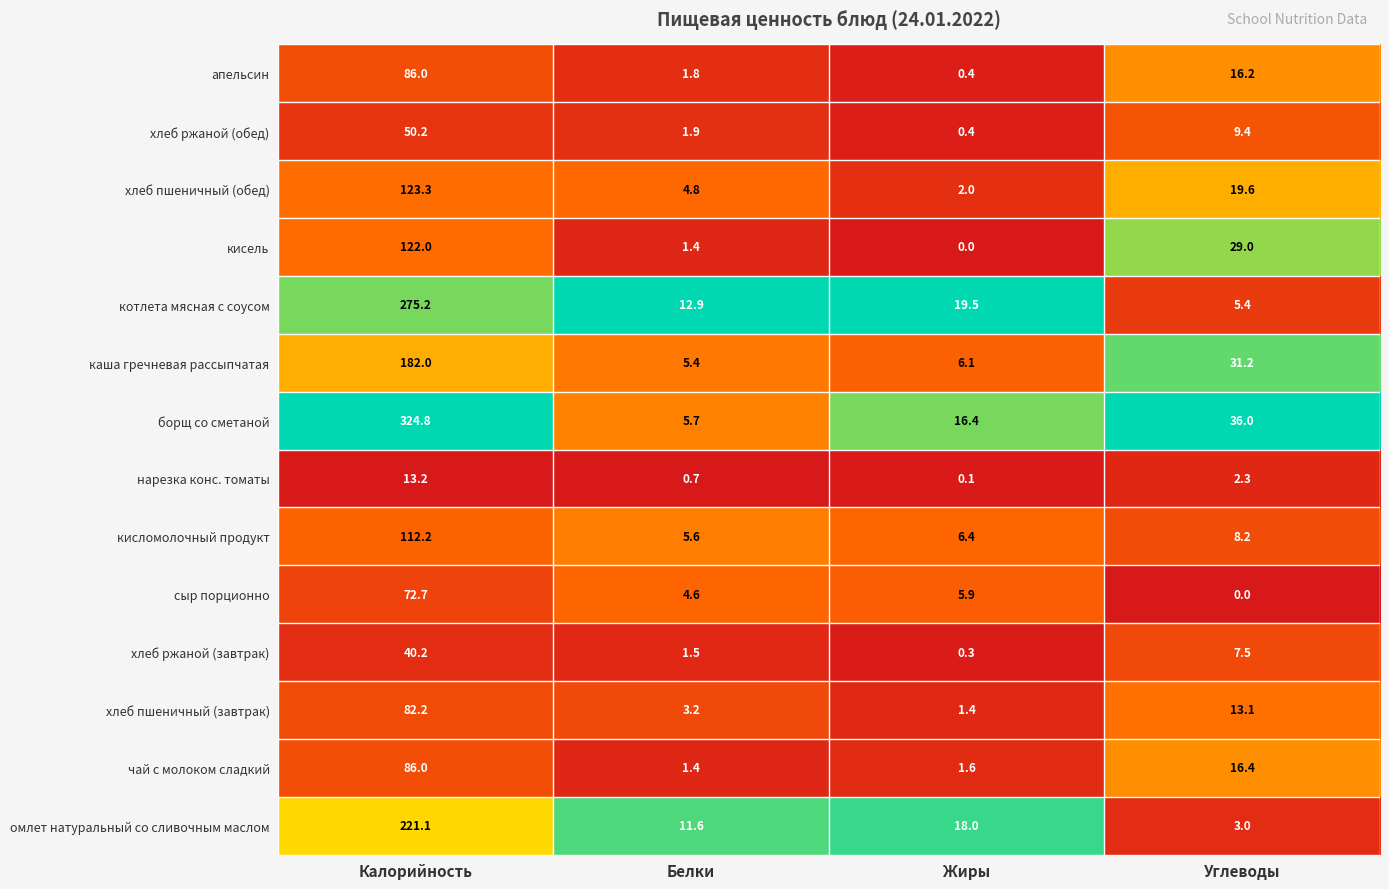

Which series has the largest total across all categories?

борщ со сметаной